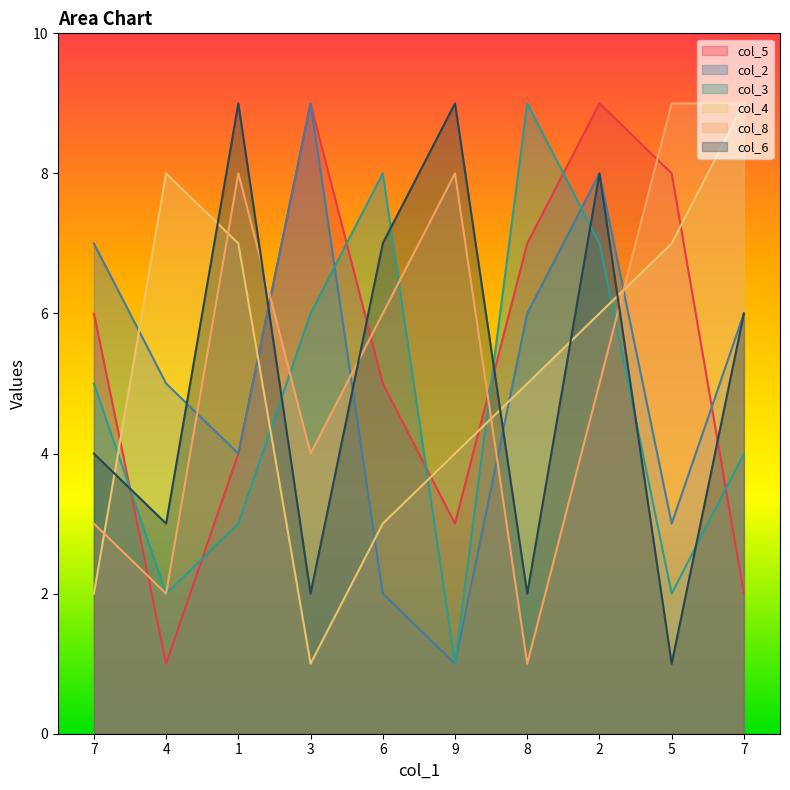

Where do col_3 and col_6 first cross each other?

7 and 4